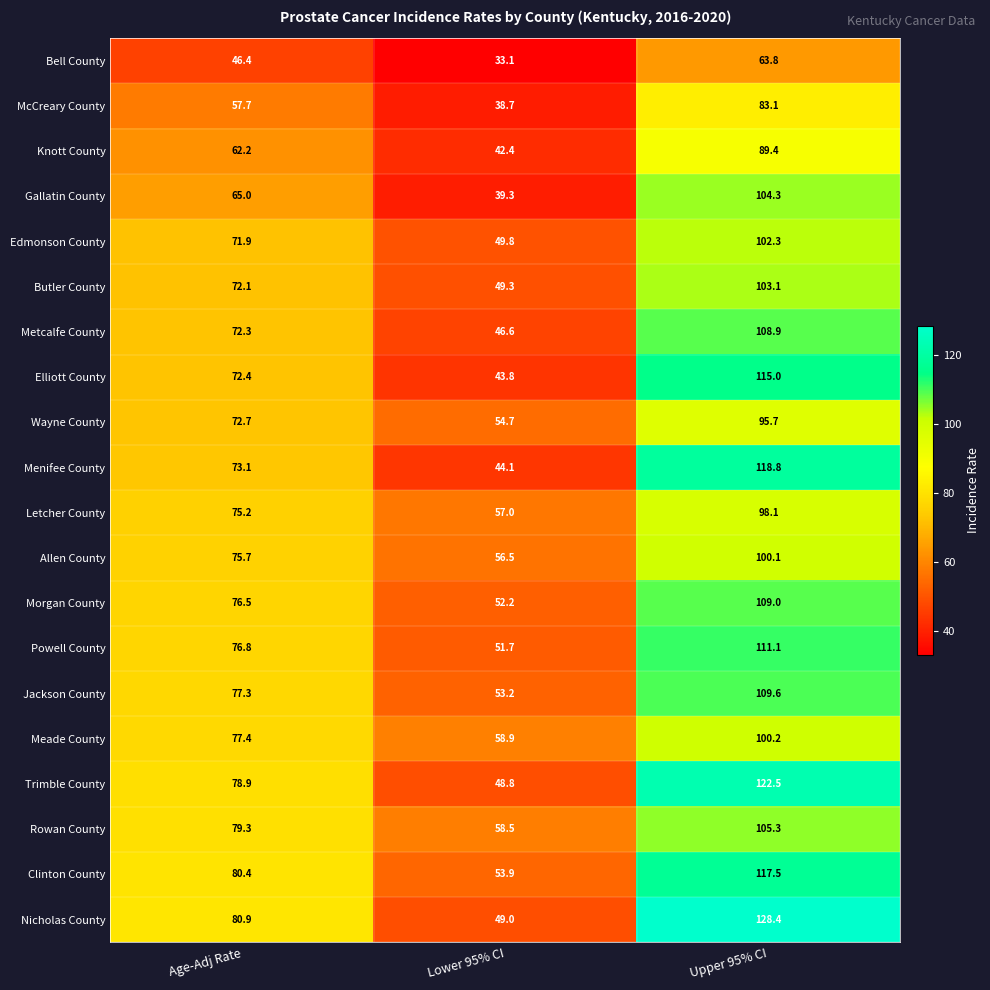

The Knott County series shows 55.7 at Lower 95% CI. True or false?

False